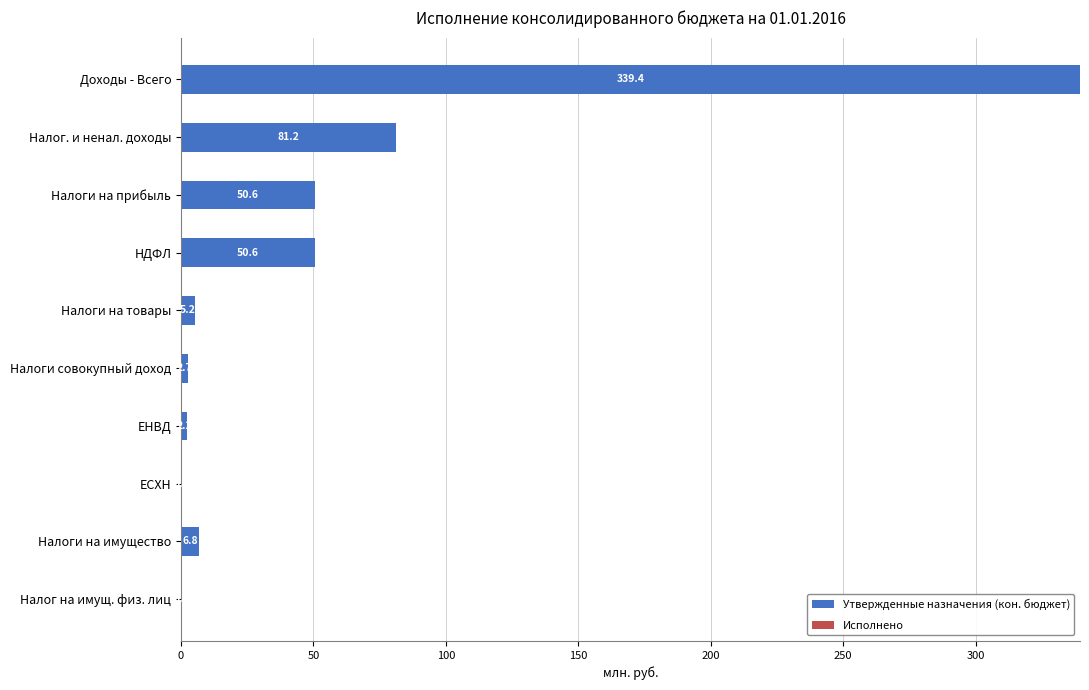

What are all the series names shown in the legend?

Утвержденные назначения (кон. бюджет), Исполнено